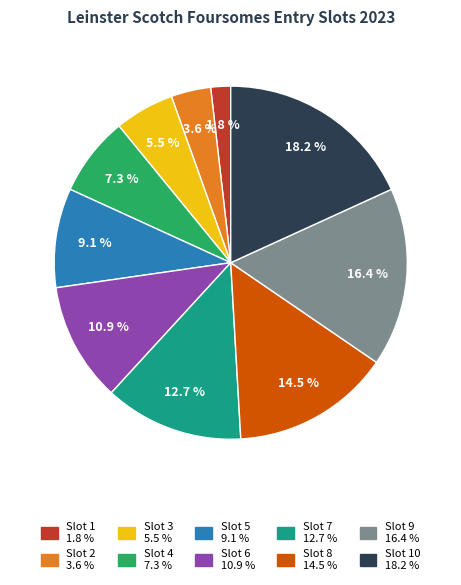

Does any single category account for the majority?

No